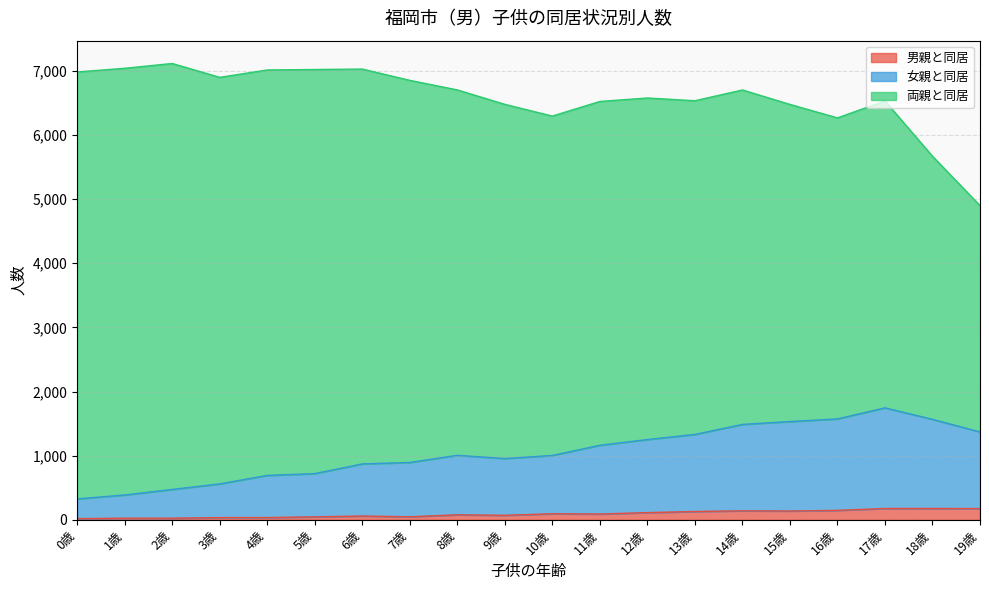

What is the difference between the maximum and minimum values in the 男親と同居 series?

158